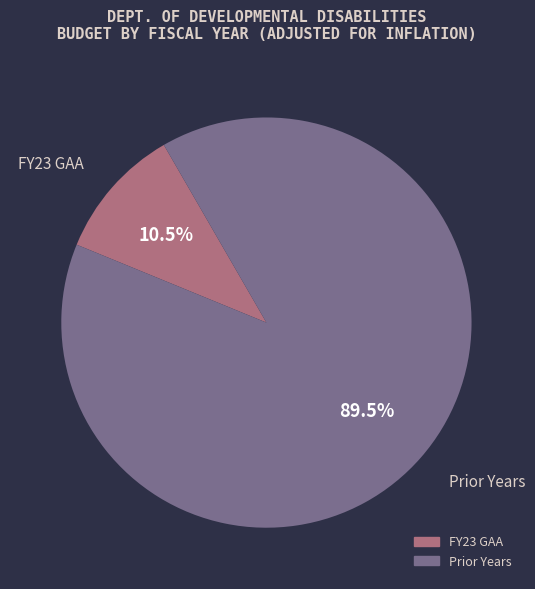

Between FY23 GAA and Prior Years, which is larger?

Prior Years